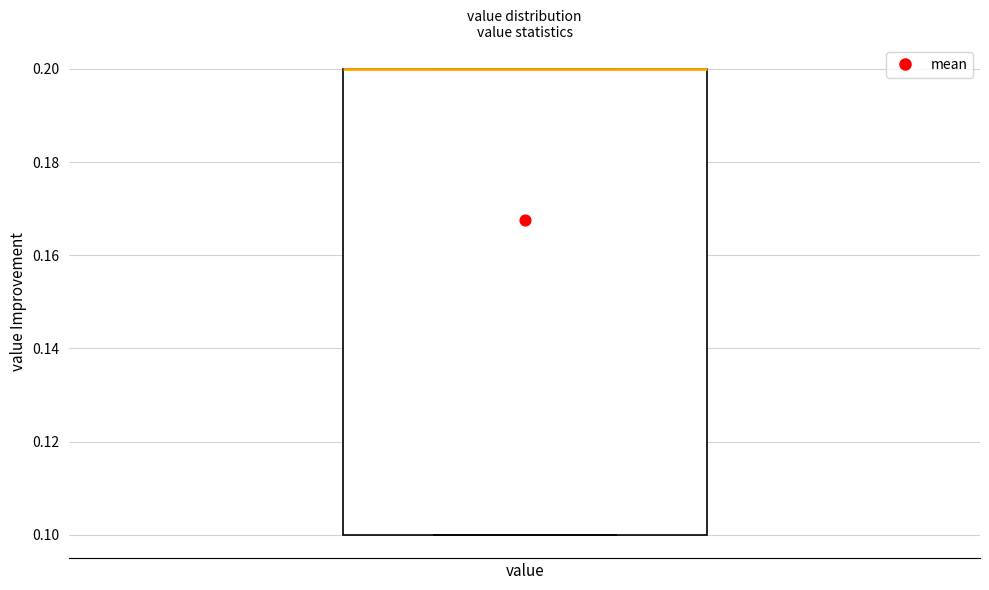

Read this box plot against the y-axis: the position of the median line, the range covered by the box, and the ends of both whiskers. The values are not printed on the chart, so give them approximately, as read against the axis.

median 0.2 (drawn on the box's upper edge), box 0.1 to 0.2, whiskers 0.1 to 0.2